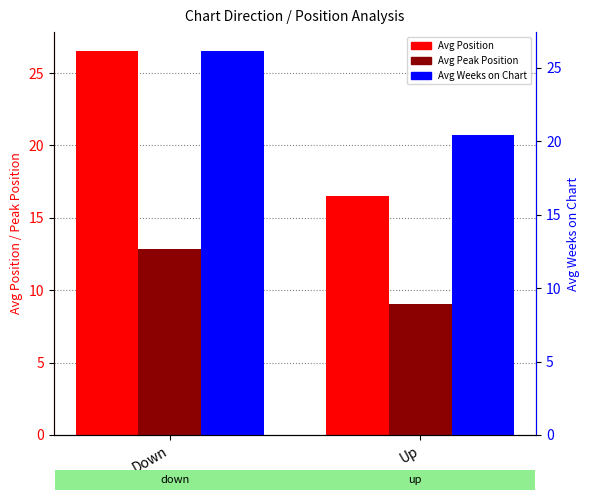

How many values in the Avg Weeks on Chart series are below 26?

1